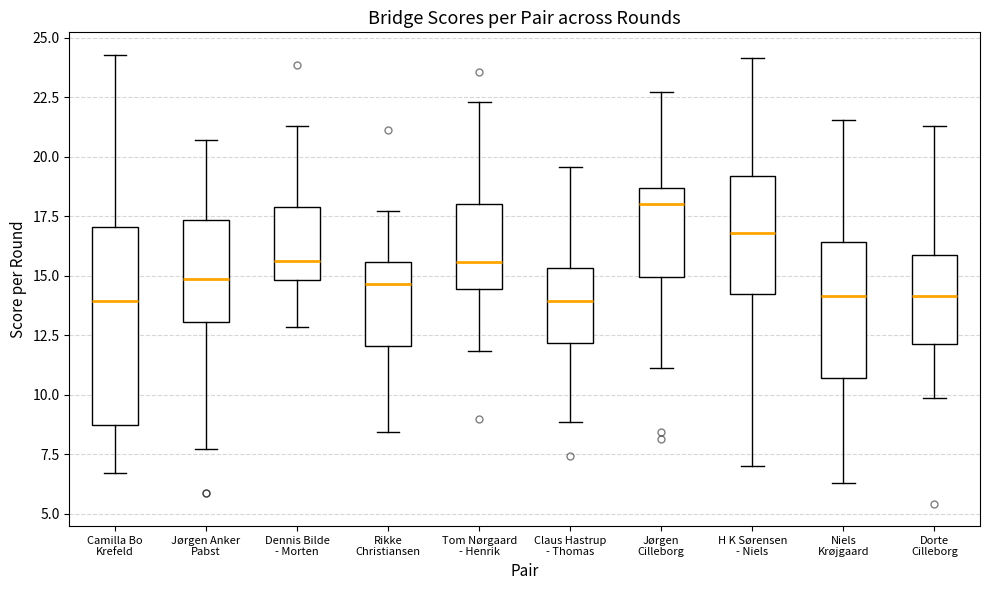

Which box's median line is the highest?

Jørgen Cilleborg